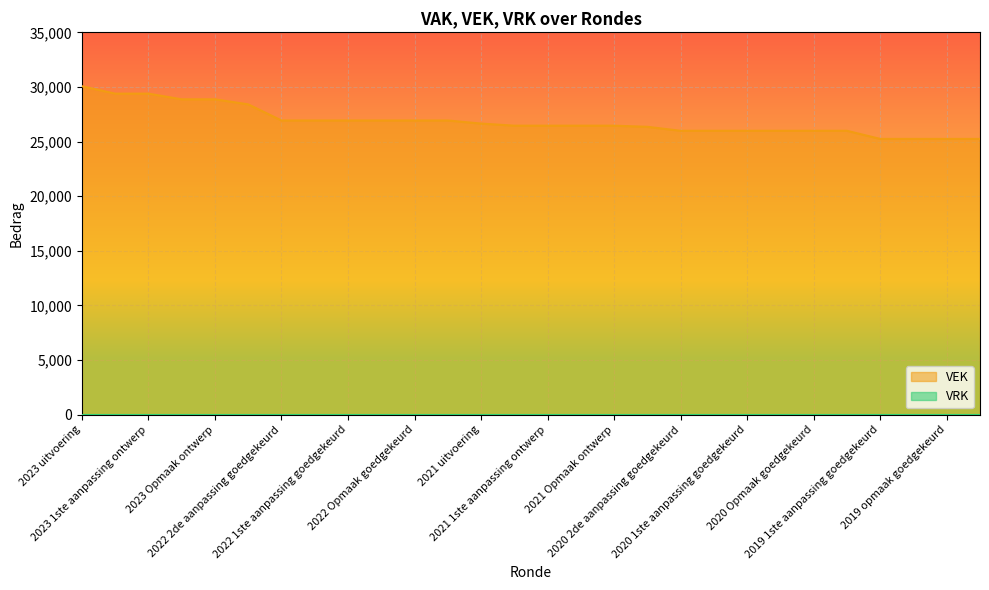

At which label does VEK first exceed 26456?

2023 uitvoering